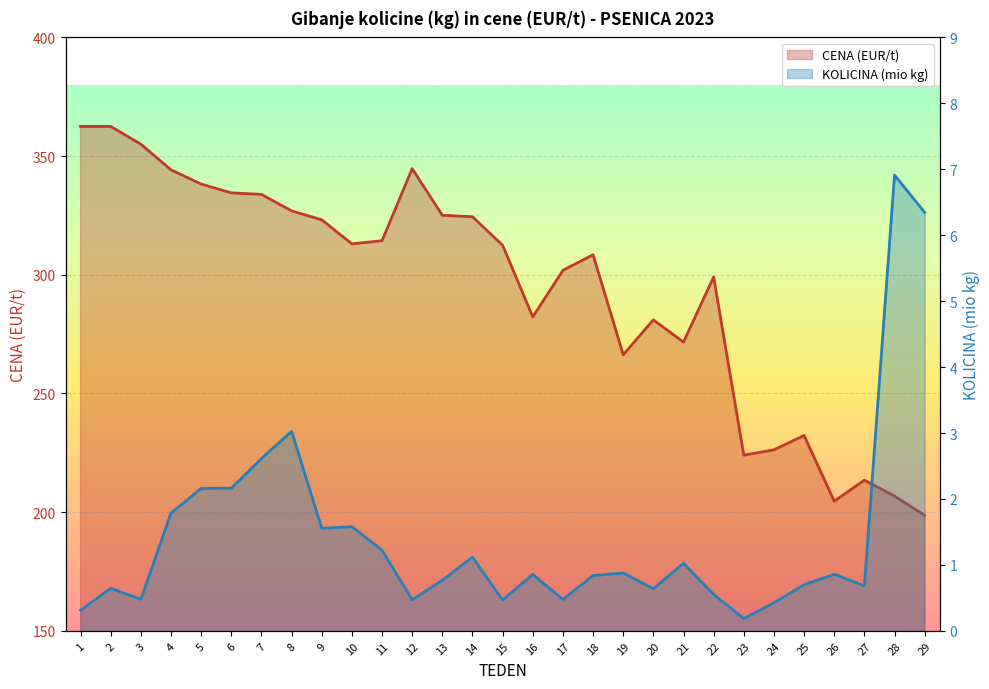

Which series has the largest range (max minus min)?

CENA (EUR/t) line